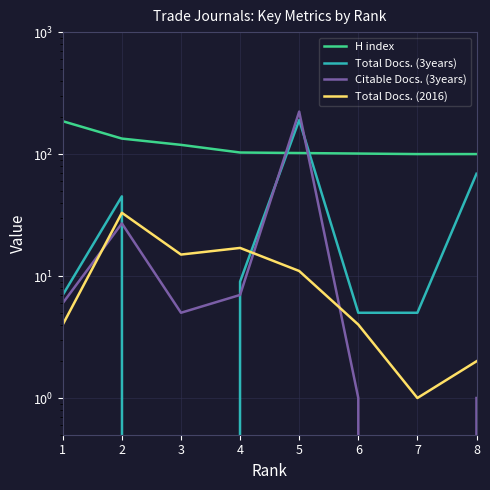

How many intersections are there between Total Docs. (3years) and Citable Docs. (3years)?

4